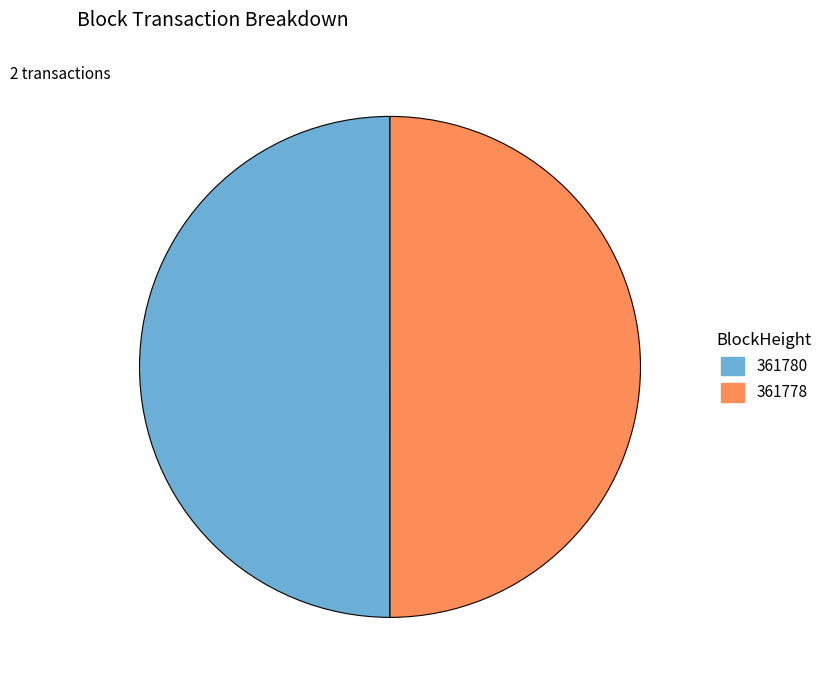

What is the ratio of the value at 361780 to the value at 361778?

1.0